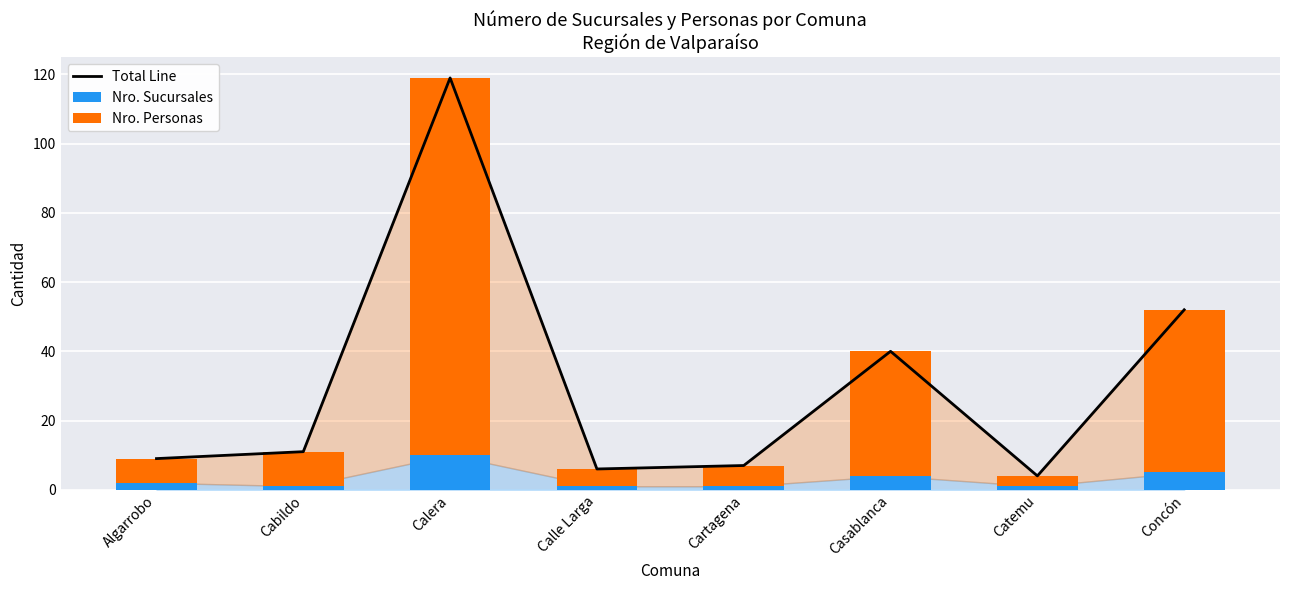

What is the difference between the maximum and minimum values in the Nro. Personas series?

106